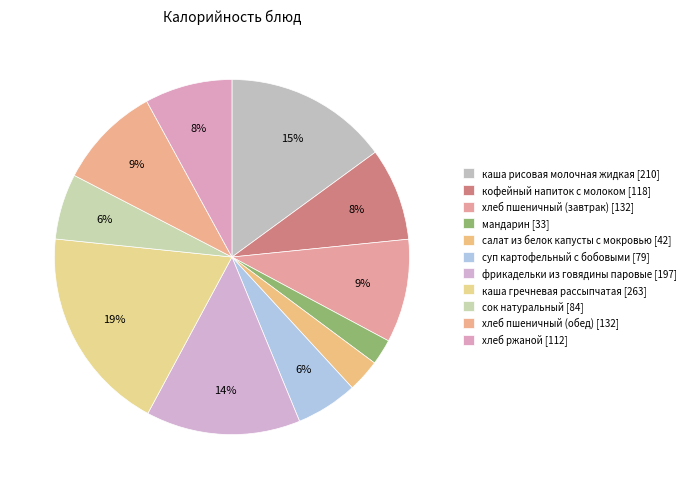

What is the largest slice in the pie chart?

каша гречневая рассыпчатая